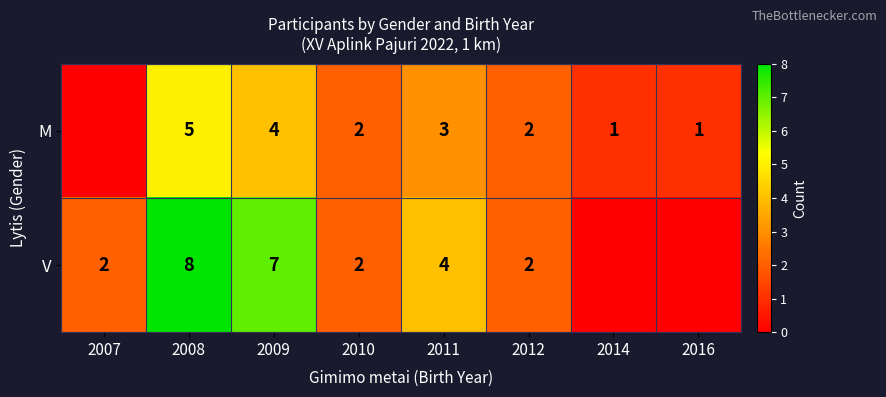

True or false: M has a value of 1 at 2011.

False